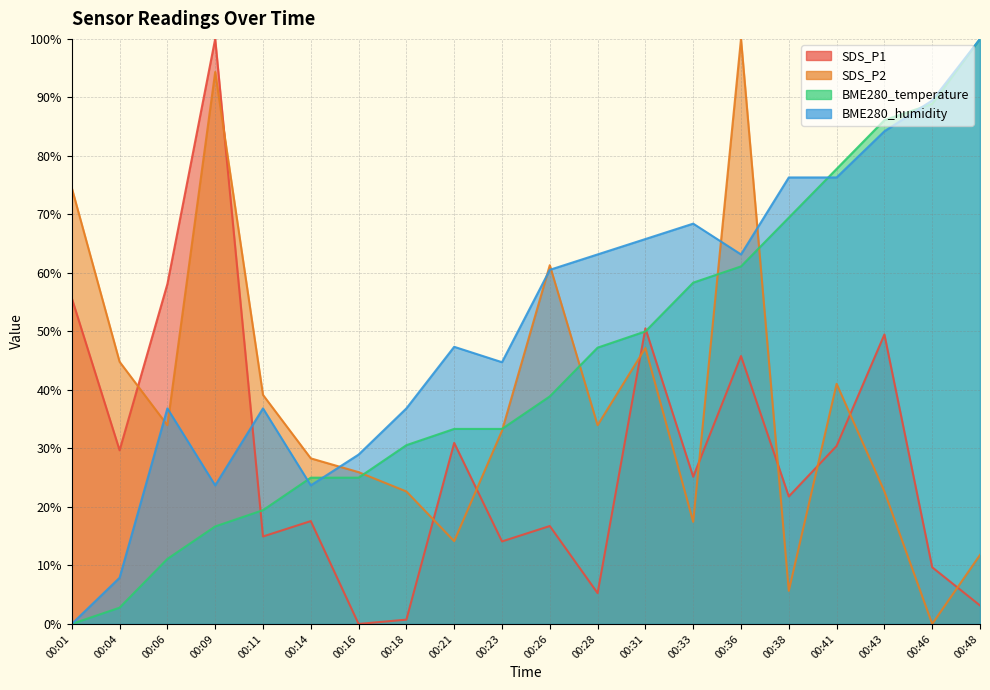

Reading left to right, transcribe all the data shown in this chart.

SDS_P1: 00:01=55.7	00:04=29.7	00:06=58.1	00:09=100.0	00:11=14.9	00:14=17.6	00:16=0.0	00:18=0.7	00:21=30.9	00:23=14.1	00:26=16.7	00:28=5.3	00:31=50.5	00:33=25.2	00:36=45.8	00:38=21.8	00:41=30.4	00:43=49.5	00:46=9.7	00:48=3.2
SDS_P2: 00:01=74.5	00:04=44.8	00:06=34.0	00:09=94.3	00:11=39.2	00:14=28.3	00:16=25.9	00:18=22.6	00:21=14.2	00:23=33.0	00:26=61.3	00:28=34.0	00:31=47.2	00:33=17.5	00:36=100.0	00:38=5.7	00:41=41.0	00:43=22.6	00:46=0.0	00:48=11.8
BME280_temperature: 00:01=0.0	00:04=2.8	00:06=11.1	00:09=16.7	00:11=19.4	00:14=25.0	00:16=25.0	00:18=30.6	00:21=33.3	00:23=33.3	00:26=38.9	00:28=47.2	00:31=50.0	00:33=58.3	00:36=61.1	00:38=69.4	00:41=77.8	00:43=86.1	00:46=88.9	00:48=100.0
BME280_humidity: 00:01=0.0	00:04=7.9	00:06=36.8	00:09=23.7	00:11=36.8	00:14=23.7	00:16=28.9	00:18=36.8	00:21=47.4	00:23=44.7	00:26=60.5	00:28=63.2	00:31=65.8	00:33=68.4	00:36=63.2	00:38=76.3	00:41=76.3	00:43=84.2	00:46=89.5	00:48=100.0